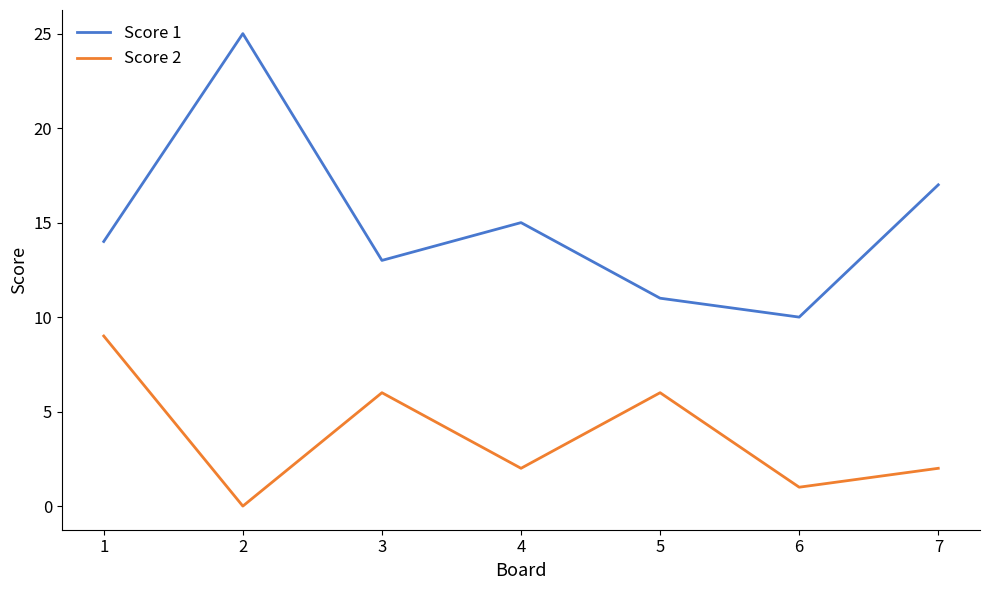

What is the difference between the Score 2 values at 1 and 7?

7